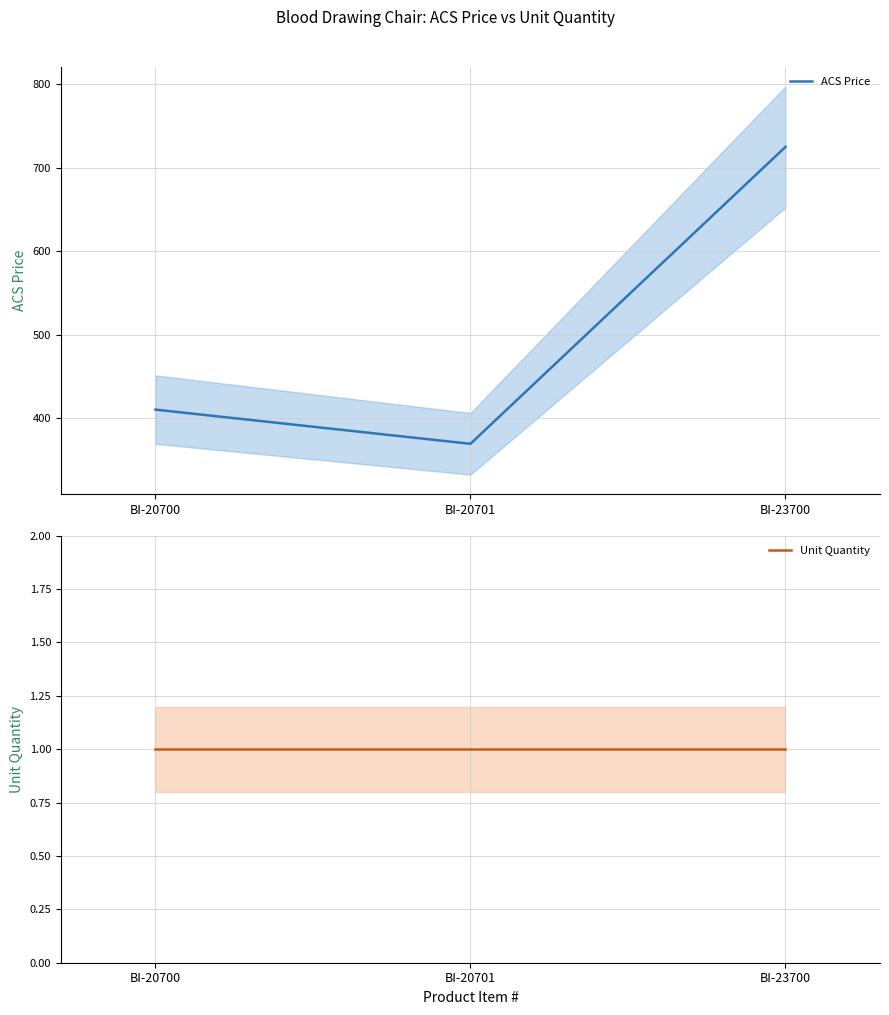

What is the difference between the ACS Price values at BI-20701 and BI-23700?

356